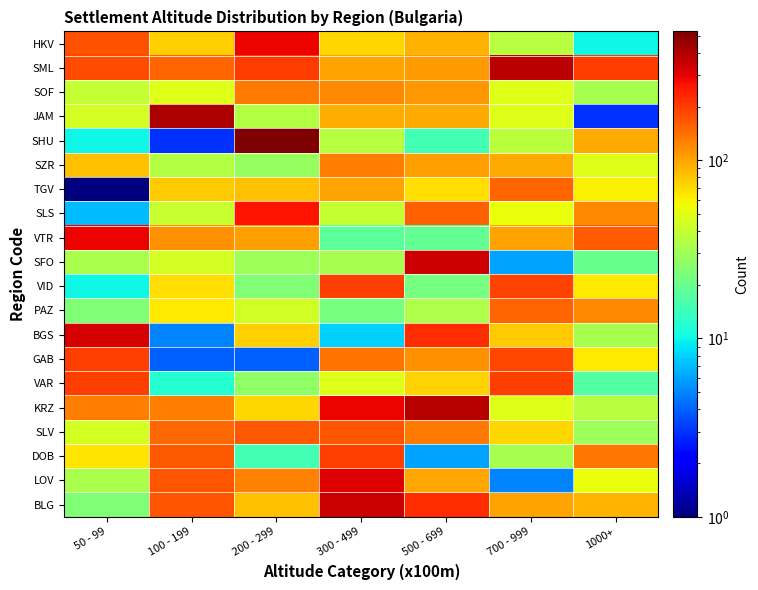

At how many categories does at least one series exceed 425?

1